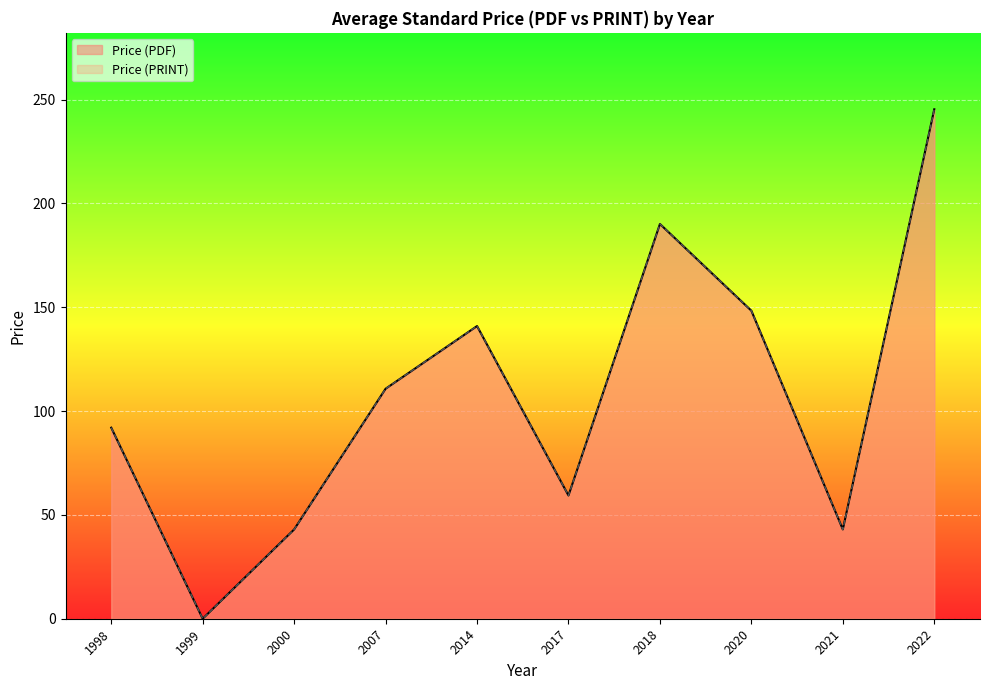

Does the chart display data point markers on the line(s)?

No